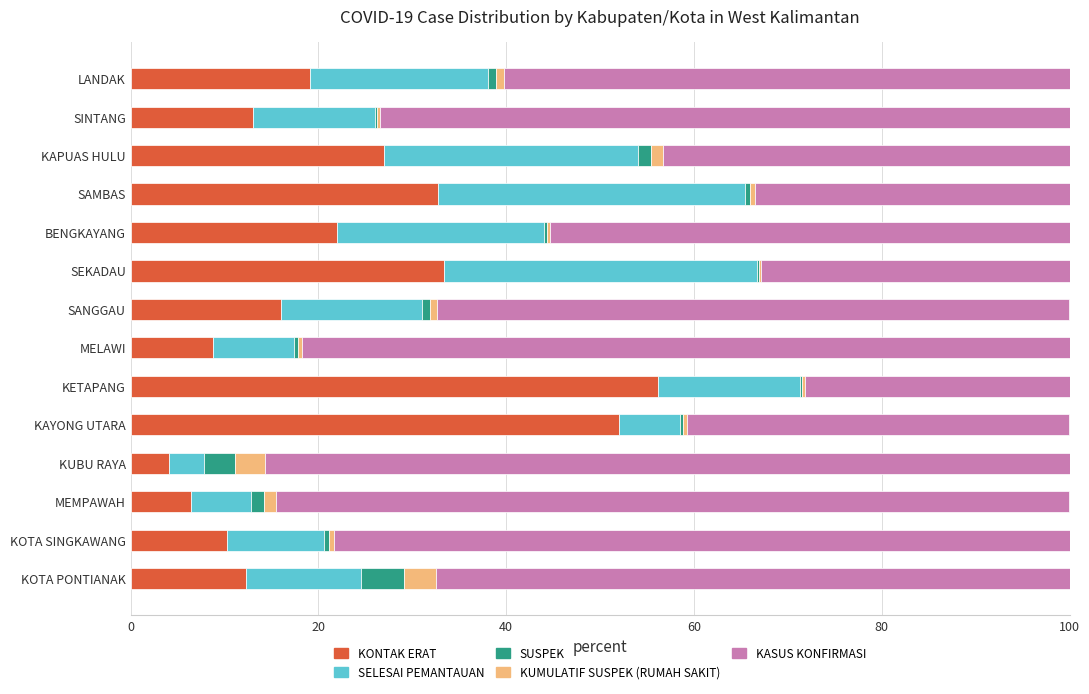

True or false: KONTAK ERAT has a value of 42.4 at KAPUAS HULU.

False